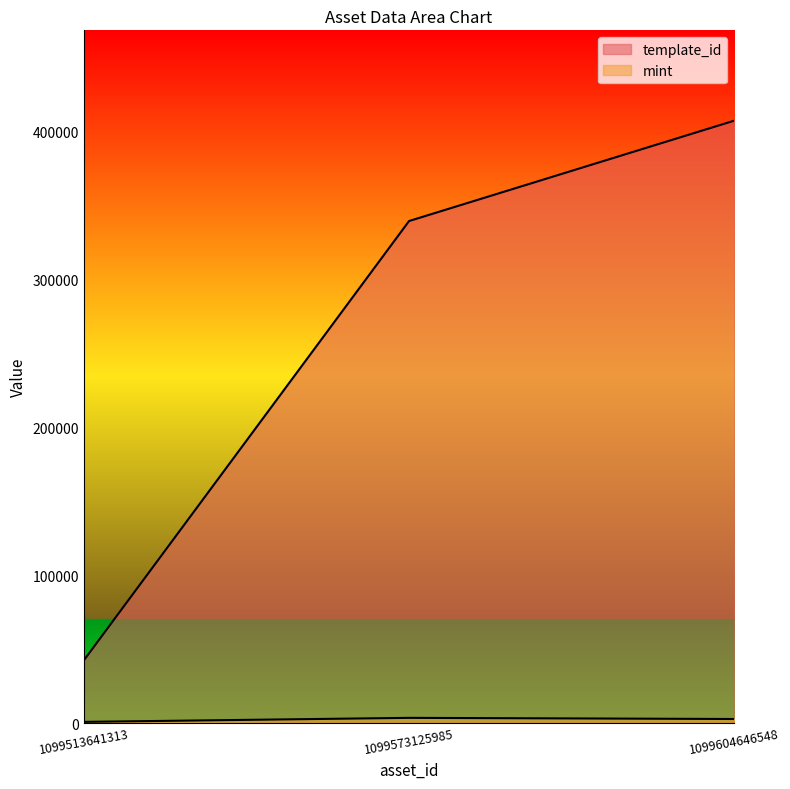

What is the value of the mint point at the 3rd from the left?

2717